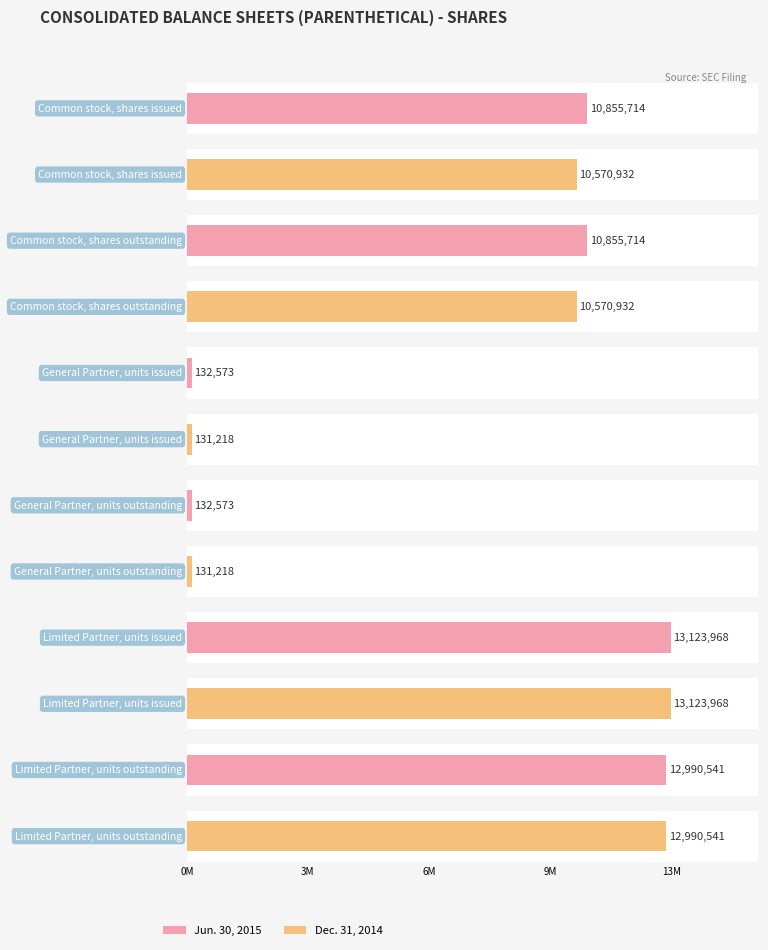

Which series changed the most between General Partner, units issued and General Partner, units outstanding?

Jun. 30, 2015